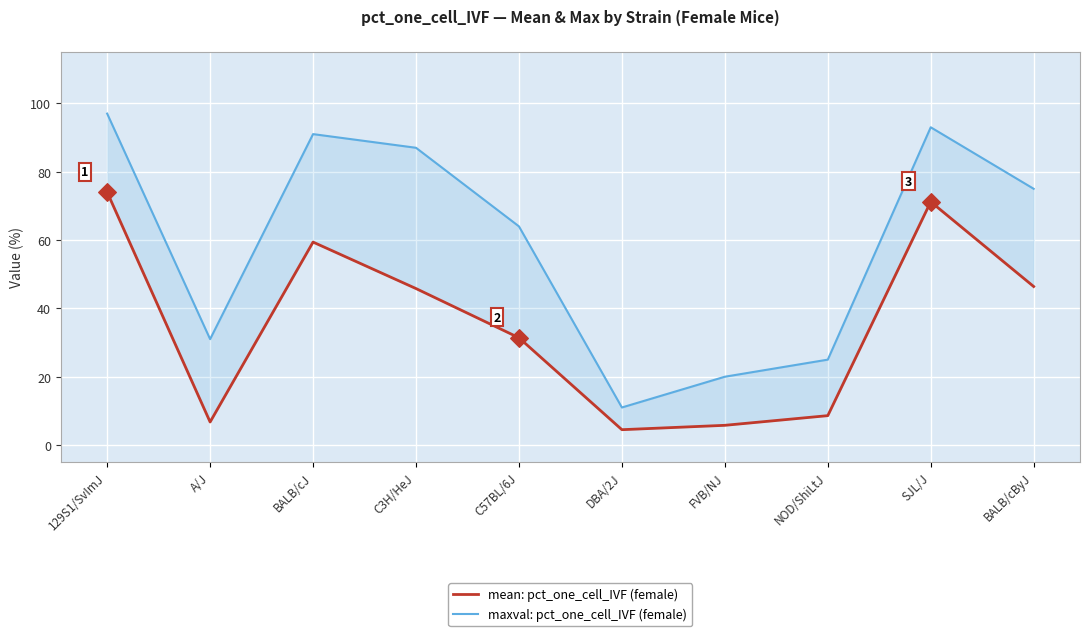

What are all the series names shown in the legend?

mean: pct_one_cell_IVF (female), maxval: pct_one_cell_IVF (female)